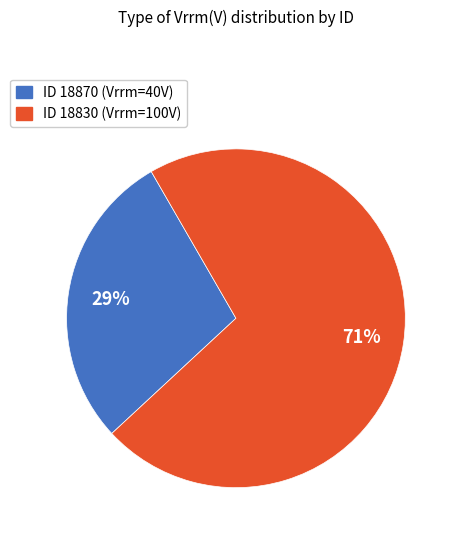

How many slices are in this pie chart?

2